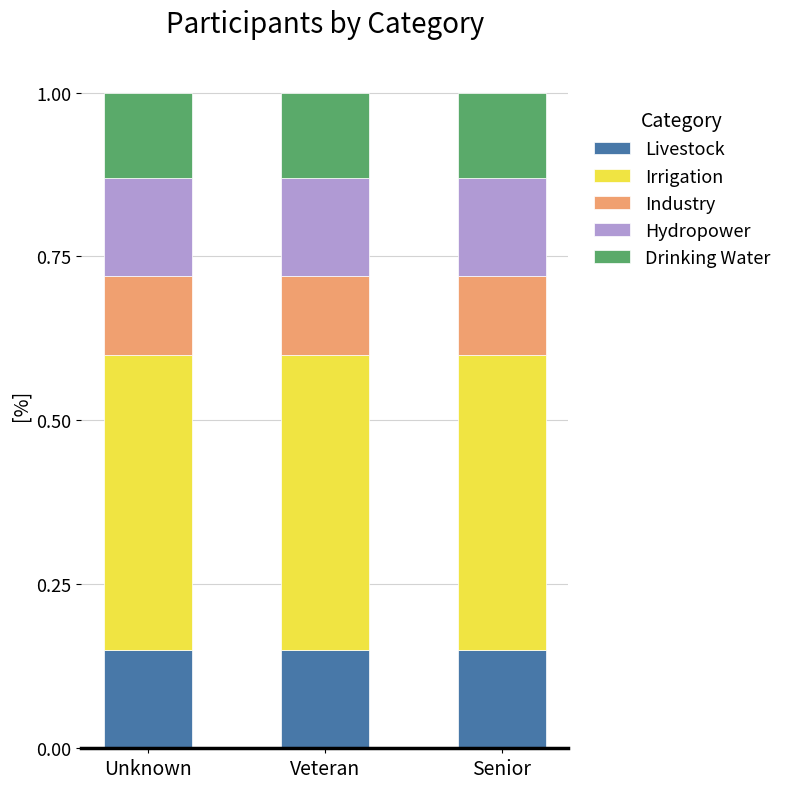

What is the total value across all series at Senior?

1.0